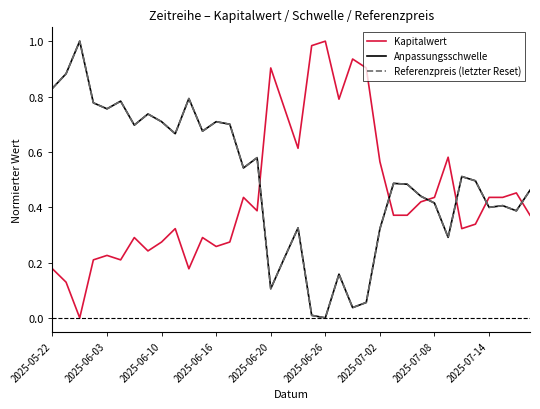

True or false: Kapitalwert and Referenzpreis (letzter Reset) intersect in this chart.

True